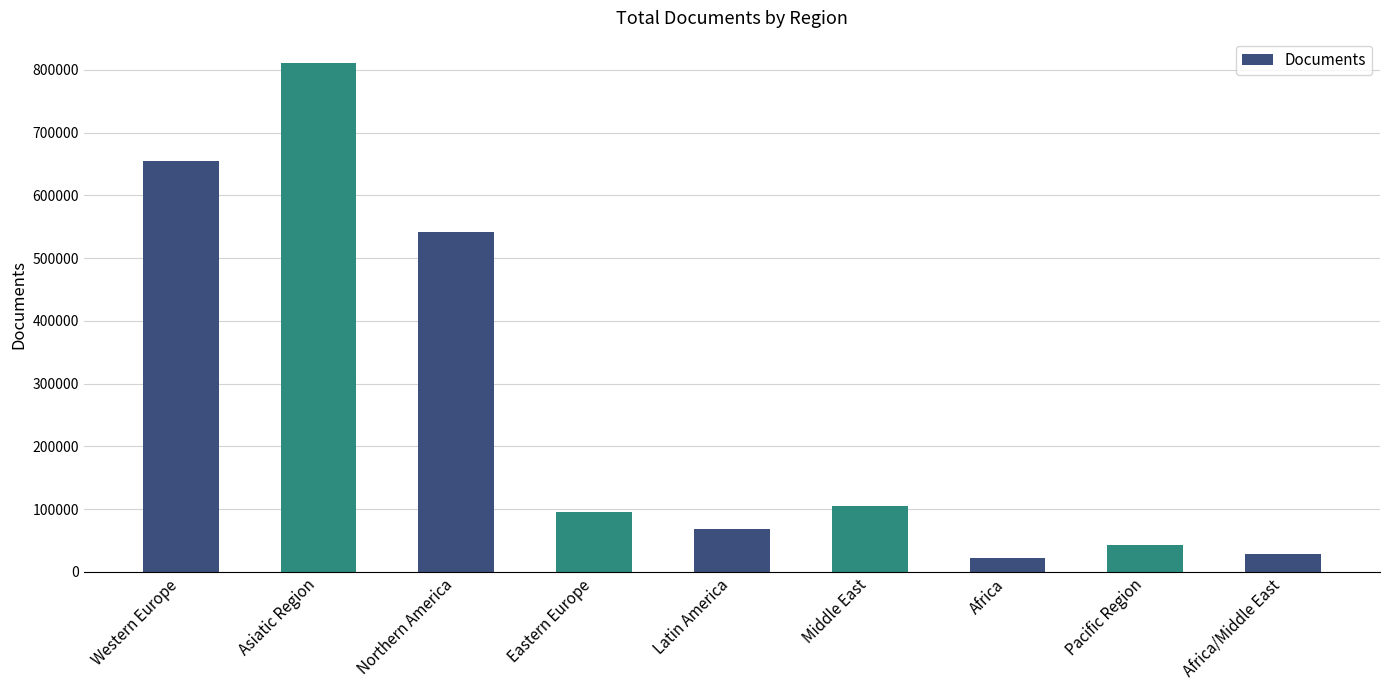

What is the label of the 6th bar from the right?

Eastern Europe